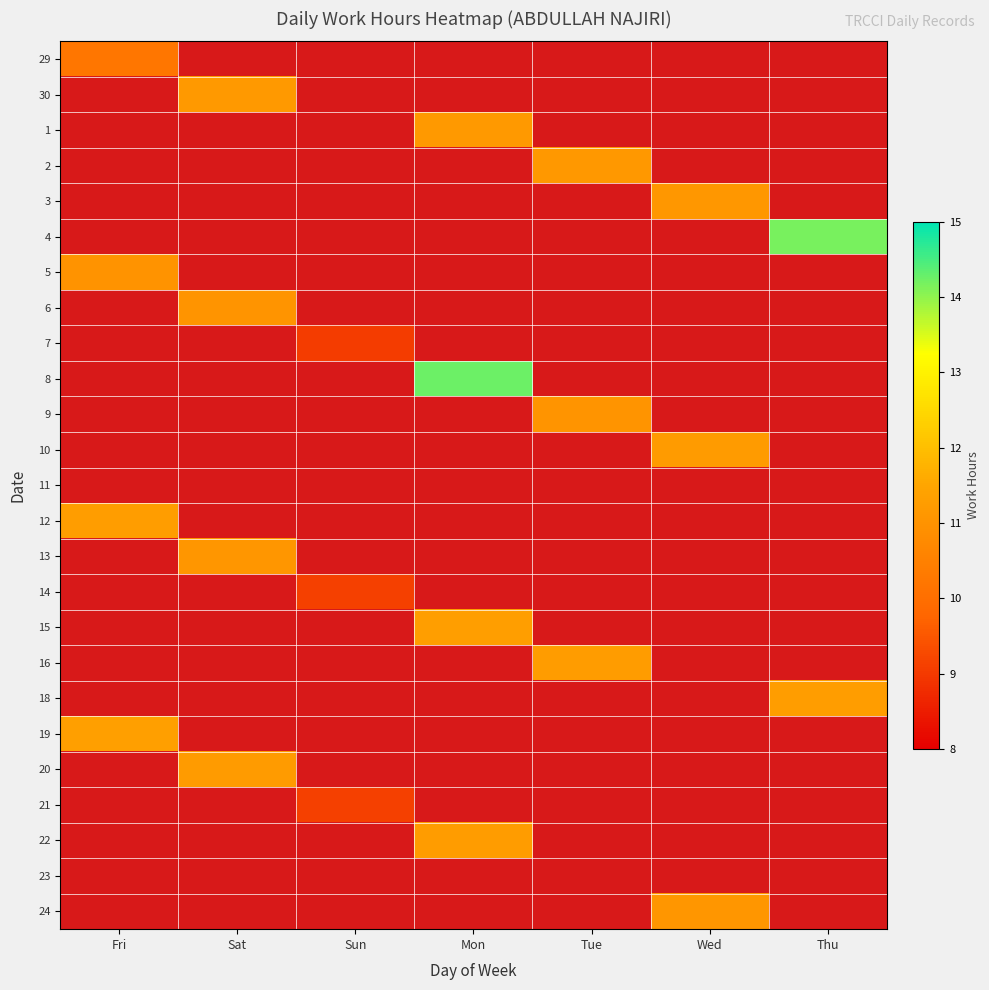

Which label corresponds to the largest value in the chart?

Mon